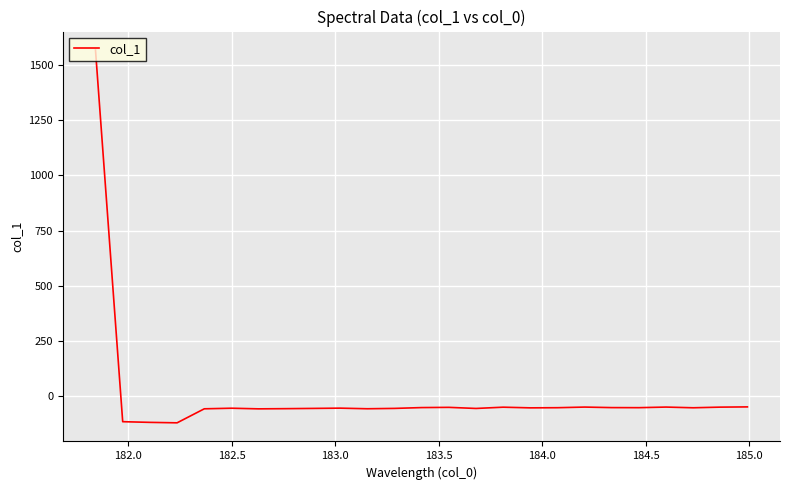

What is the minimum value shown in the chart?

-119.9